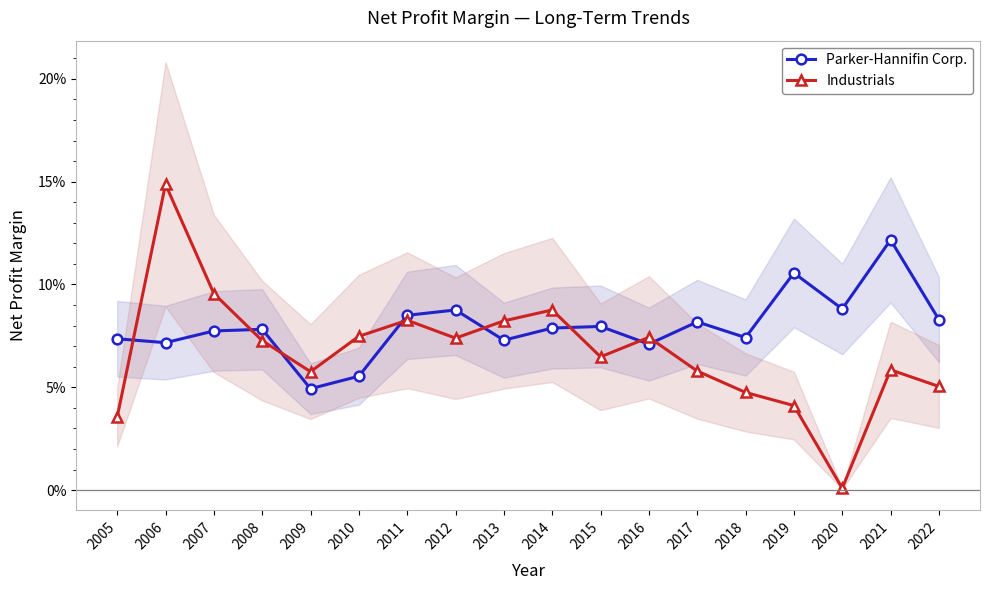

Is the value of Industrials at 2011 greater than the value of Parker-Hannifin Corp. at 2020?

No